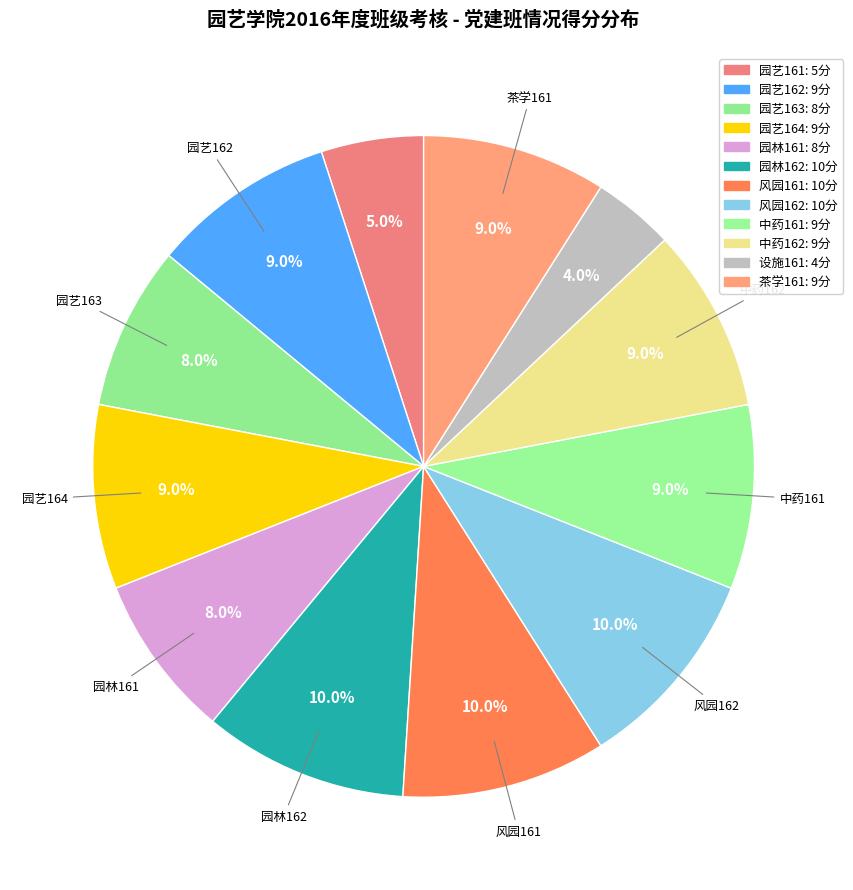

What percentage is NOT represented by 园林161?

92.0%